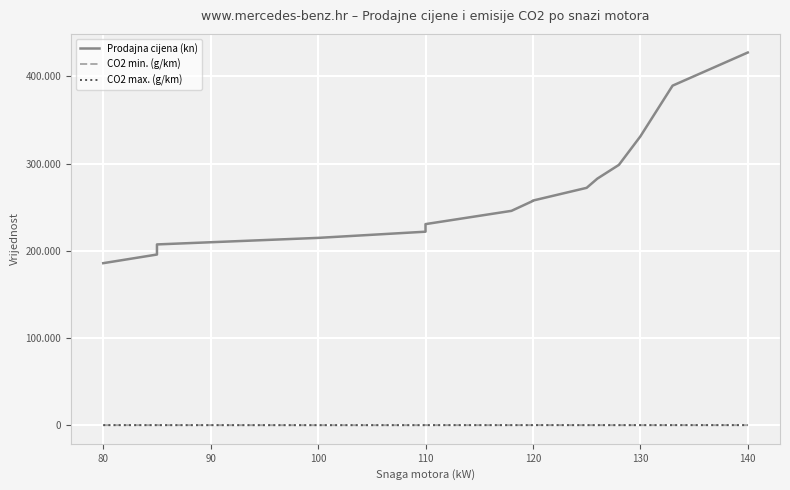

At how many categories does at least one series exceed 87634?

15